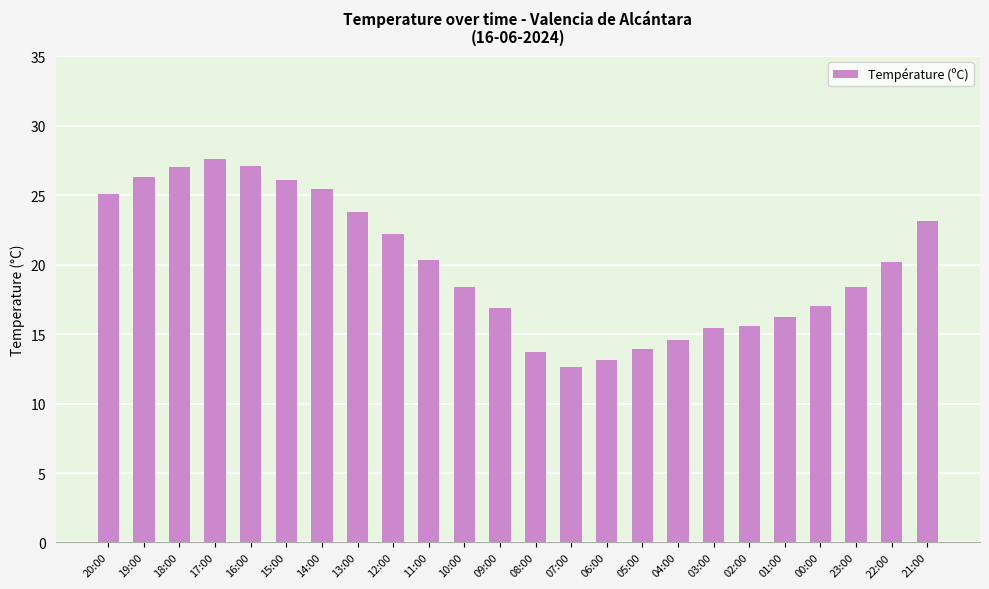

At which label does the data first exceed 20?

20:00